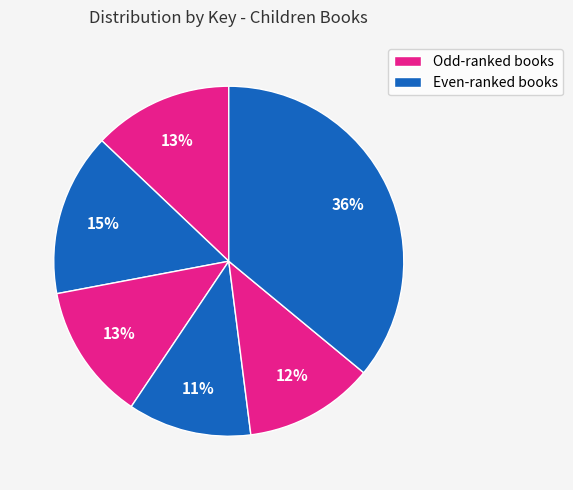

Count the number of slices in the pie.

6